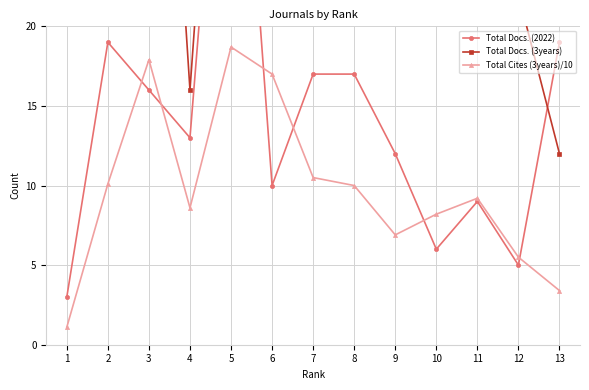

True or false: Total Cites (3years)/10 and Total Docs. (3years) intersect in this chart.

False